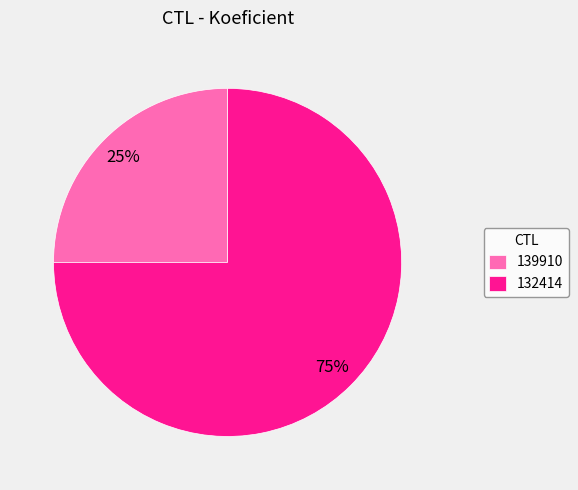

Count the number of slices in the pie.

2